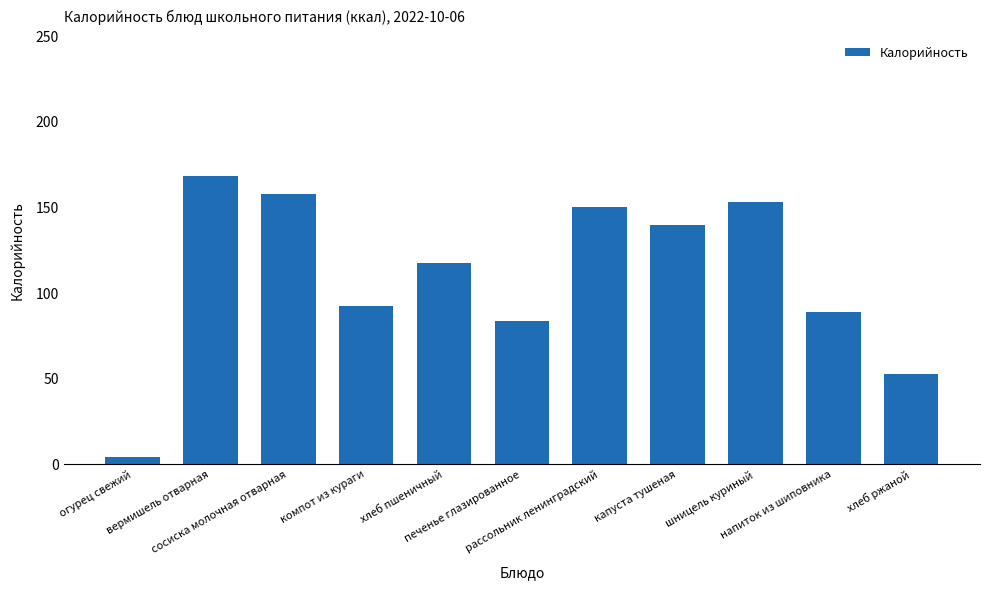

What is the approximate value at хлеб ржаной?

52.2